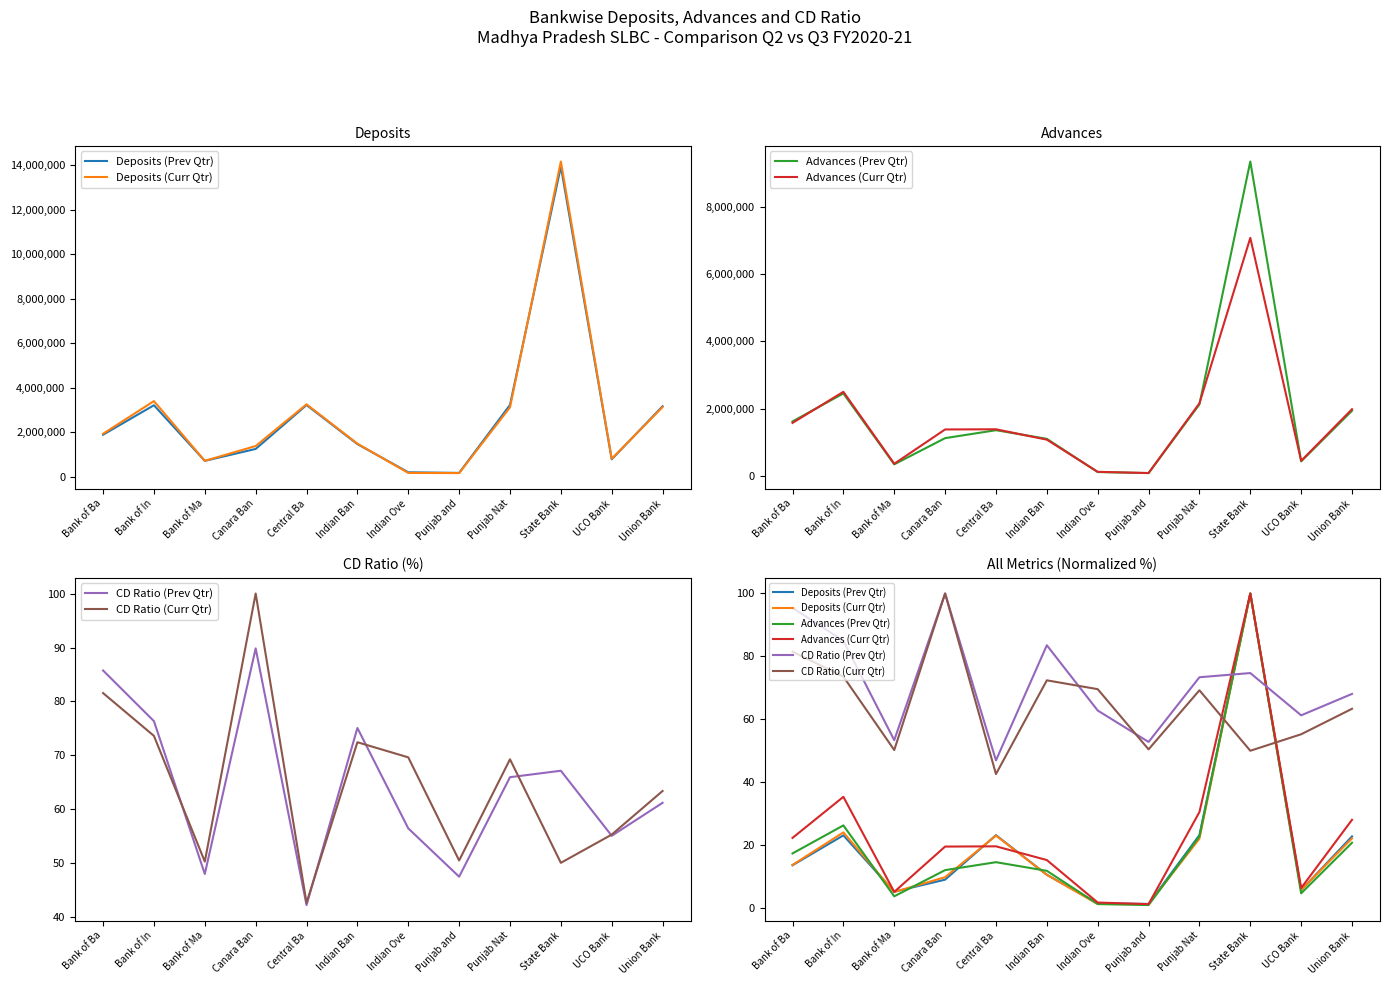

Reading left to right, transcribe all the data shown in this chart.

Deposits (Prev Qtr): Bank of Ba=13.5	Bank of In=23.0	Bank of Ma=5.1	Canara Ban=8.9	Central Ba=23.1	Indian Ban=10.5	Indian Ove=1.4	Punjab and=1.2	Punjab Nat=23.1	State Bank=100.0	UCO Bank=5.6	Union Bank=22.7
Deposits (Curr Qtr): Bank of Ba=13.6	Bank of In=24.0	Bank of Ma=5.0	Canara Ban=9.7	Central Ba=23.0	Indian Ban=10.5	Indian Ove=1.2	Punjab and=1.1	Punjab Nat=22.0	State Bank=100.0	UCO Bank=5.7	Union Bank=22.1
Advances (Prev Qtr): Bank of Ba=17.3	Bank of In=26.2	Bank of Ma=3.6	Canara Ban=12.0	Central Ba=14.5	Indian Ban=11.8	Indian Ove=1.2	Punjab and=0.9	Punjab Nat=22.7	State Bank=100.0	UCO Bank=4.6	Union Bank=20.7
Advances (Curr Qtr): Bank of Ba=22.2	Bank of In=35.3	Bank of Ma=5.1	Canara Ban=19.5	Central Ba=19.6	Indian Ban=15.2	Indian Ove=1.7	Punjab and=1.2	Punjab Nat=30.5	State Bank=100.0	UCO Bank=6.3	Union Bank=28.0
CD Ratio (Prev Qtr): Bank of Ba=95.4	Bank of In=84.9	Bank of Ma=53.3	Canara Ban=100.0	Central Ba=46.9	Indian Ban=83.5	Indian Ove=62.8	Punjab and=52.8	Punjab Nat=73.4	State Bank=74.7	UCO Bank=61.2	Union Bank=68.1
CD Ratio (Curr Qtr): Bank of Ba=81.5	Bank of In=73.5	Bank of Ma=50.2	Canara Ban=100.0	Central Ba=42.6	Indian Ban=72.4	Indian Ove=69.6	Punjab and=50.4	Punjab Nat=69.2	State Bank=50.0	UCO Bank=55.2	Union Bank=63.3